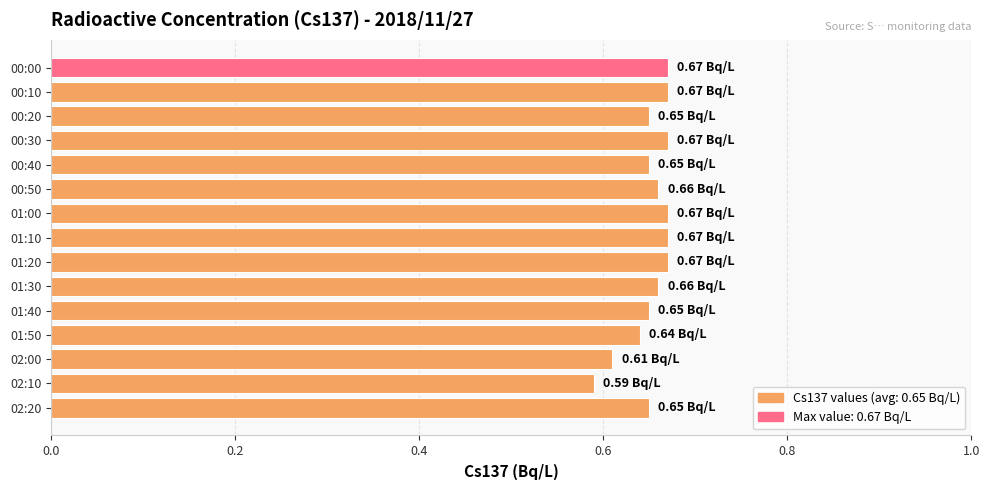

Which has a higher value, 01:00 or 01:50?

01:00